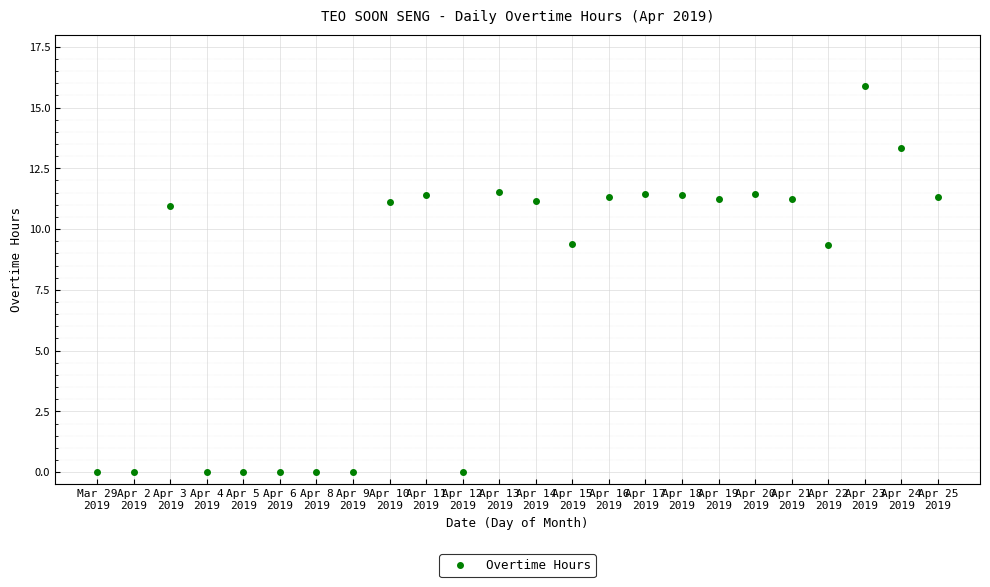

What is the difference between the maximum and second lowest values?

15.9